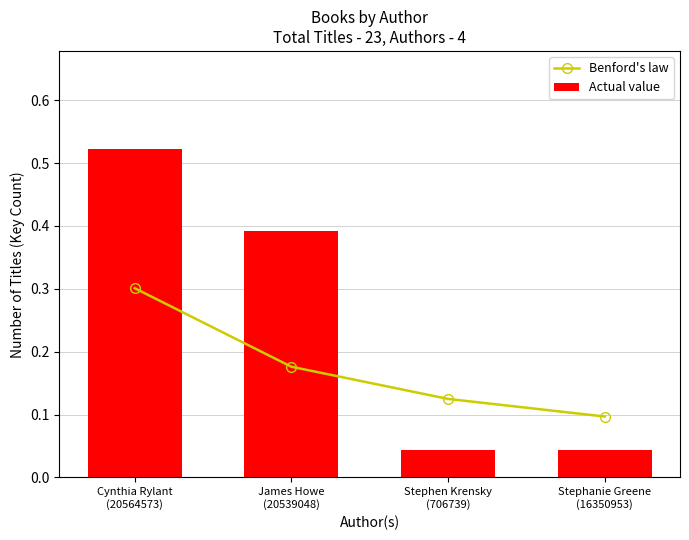

How many data points does each series have?

4